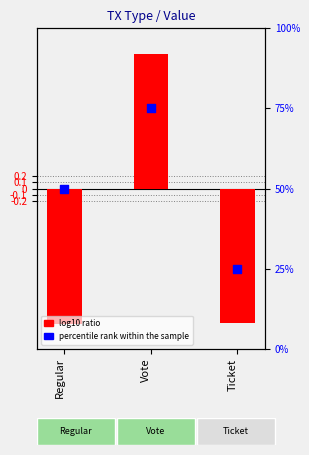

At how many categories does at least one series exceed 35?

2